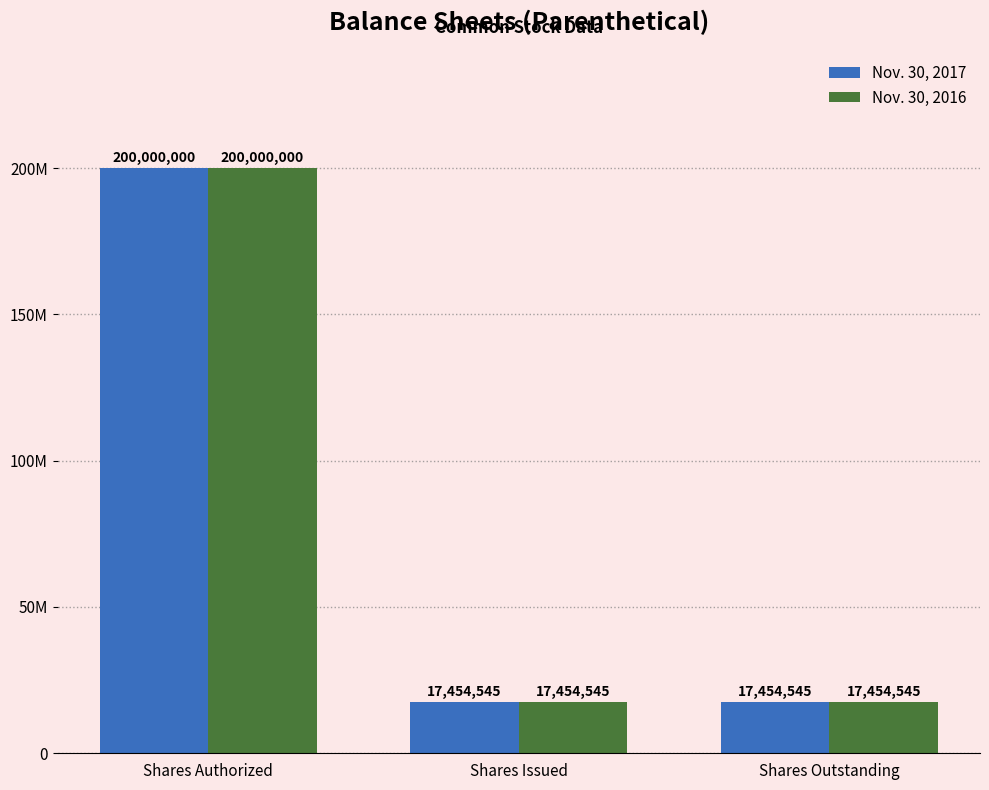

True or false: Nov. 30, 2017 has a value of 17454545 at Shares Outstanding.

True